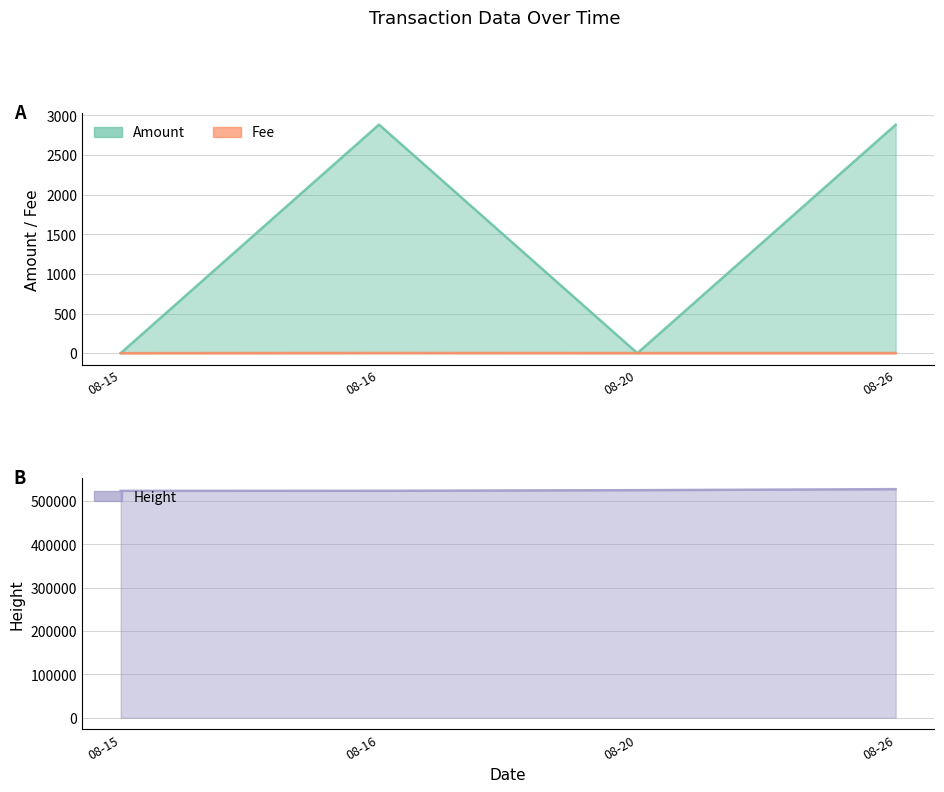

What is the total value across all series at 08-16?

526563.0